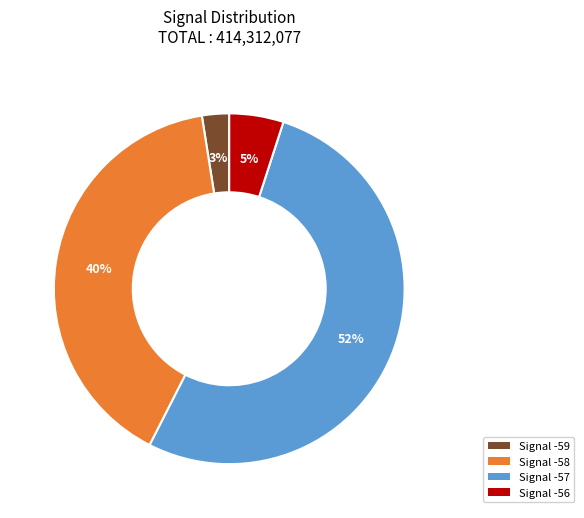

Count the number of slices in the pie.

4